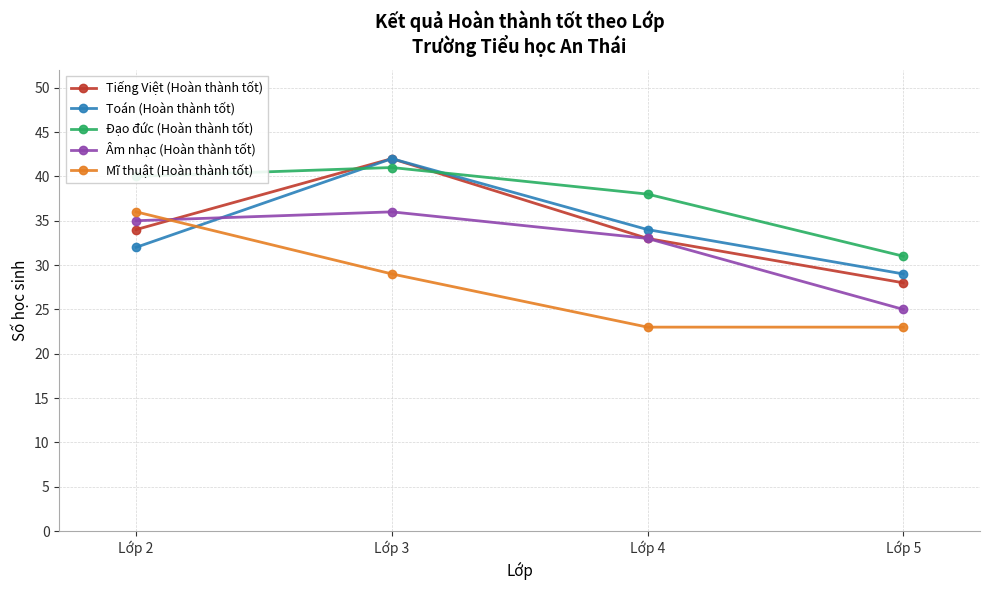

Is the value of Âm nhạc (Hoàn thành tốt) at Lớp 4 greater than the value of Đạo đức (Hoàn thành tốt) at Lớp 2?

No